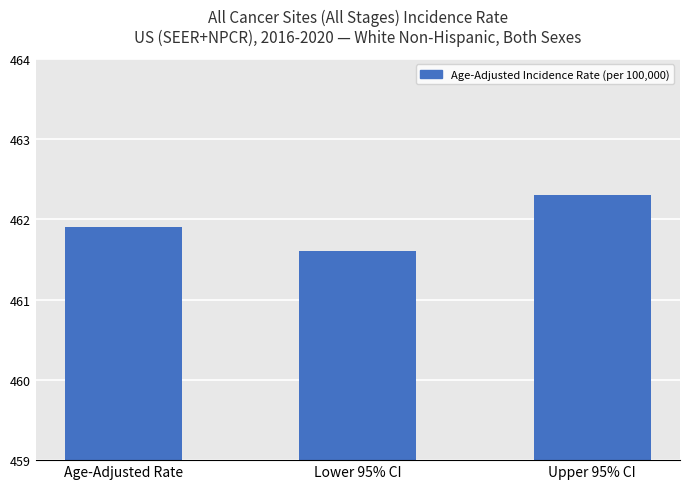

True or false: the data shows 720.1 at Lower 95% CI.

False